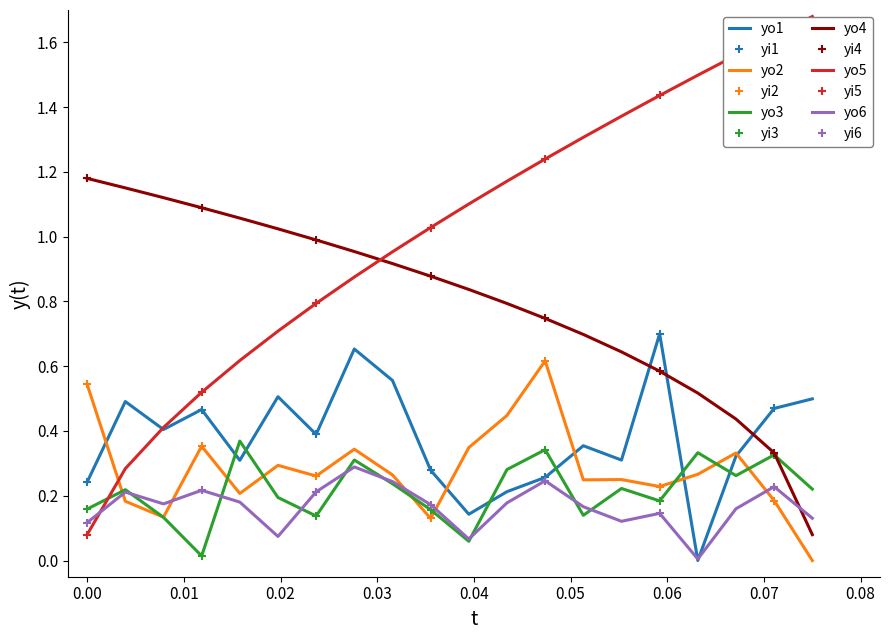

Is it true that intensity_min1 equals 0.1 at 12?

False